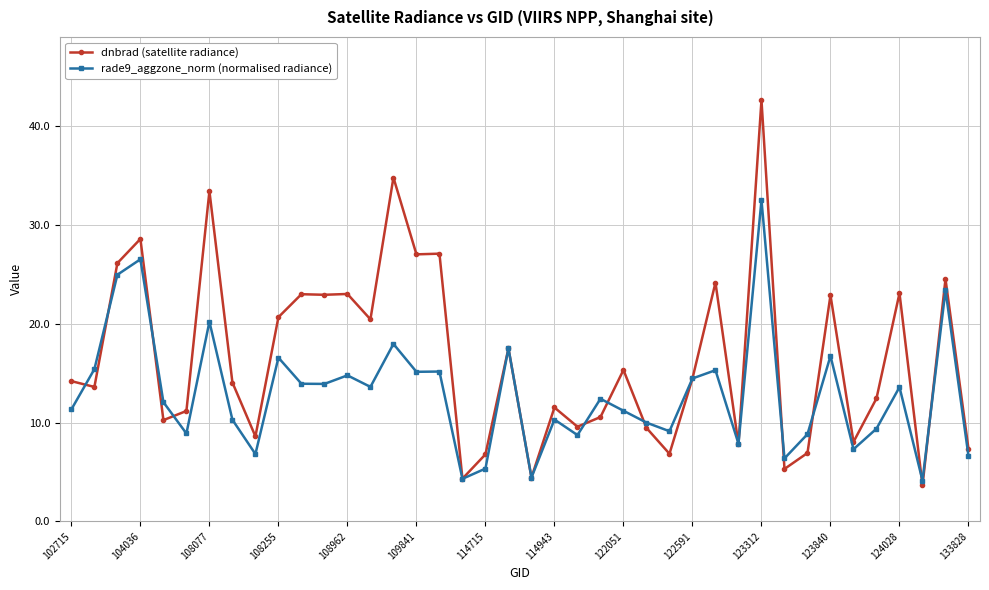

Which series has the largest total across all categories?

dnbrad (satellite radiance)